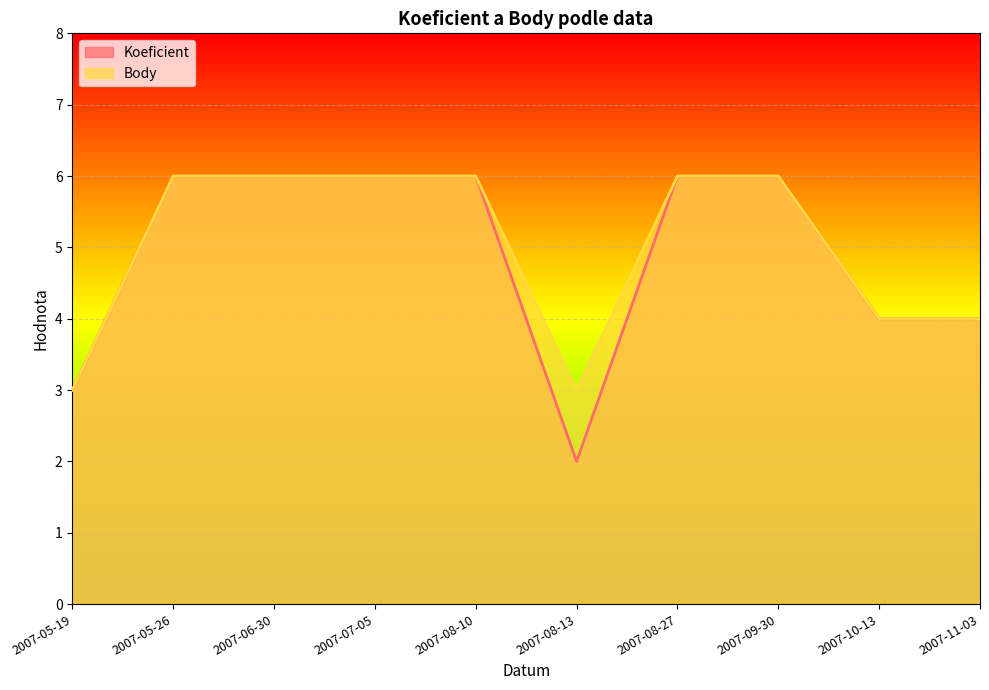

What is the smallest value displayed?

2